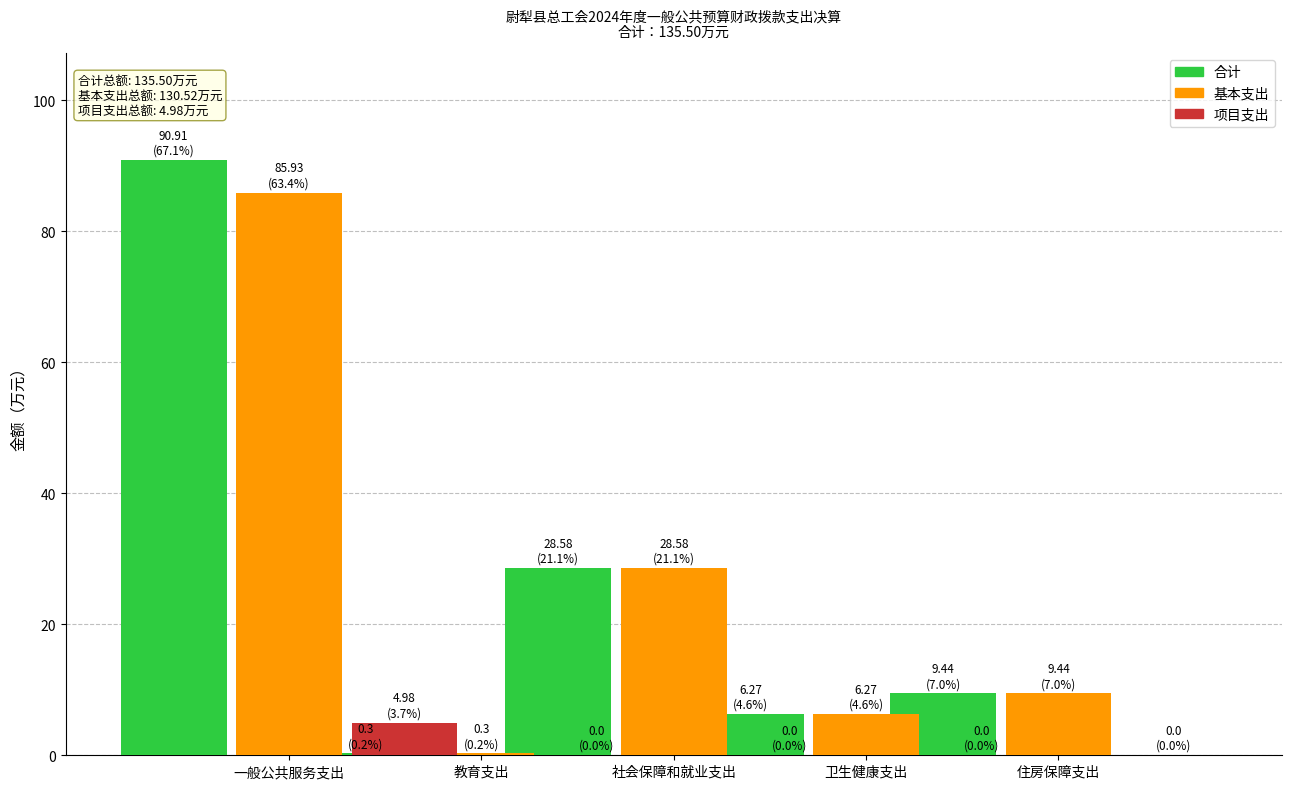

Which label corresponds to the largest value in the chart?

一般公共服务支出